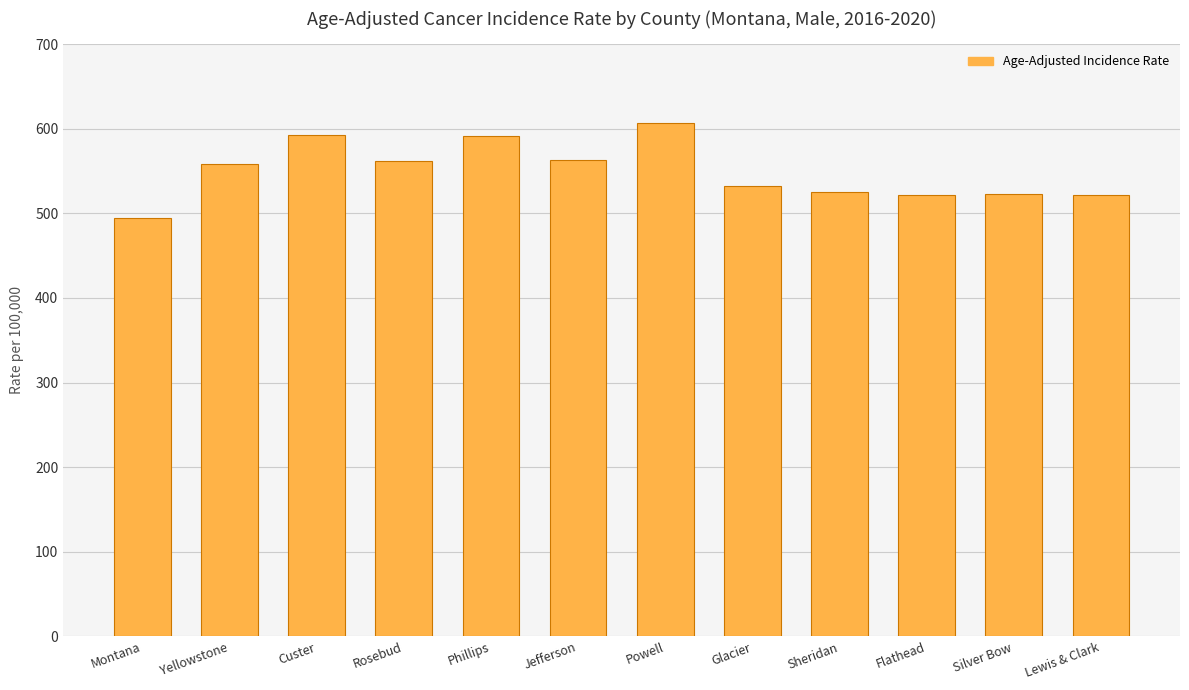

What is the label of the 8th bar from the left?

Glacier